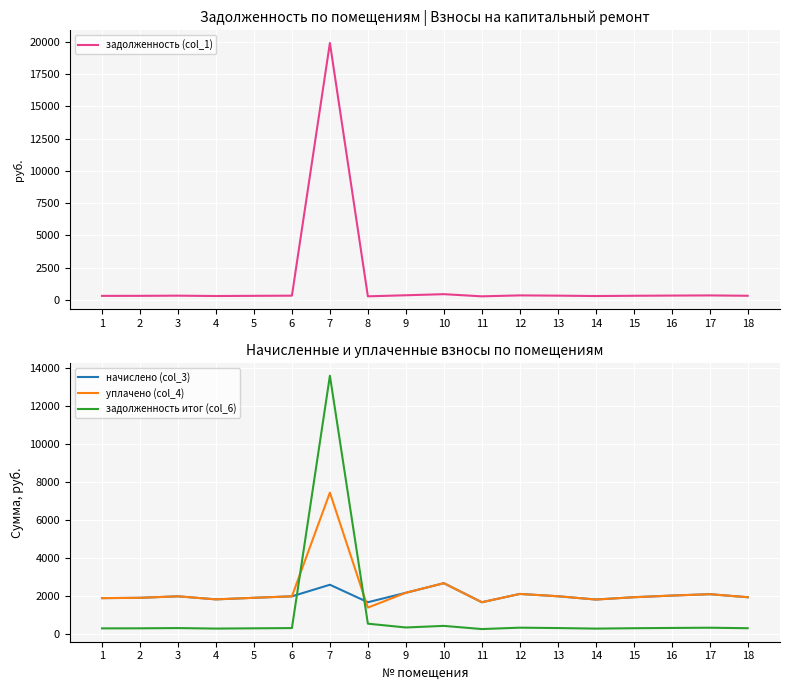

How many series are shown in this chart?

4